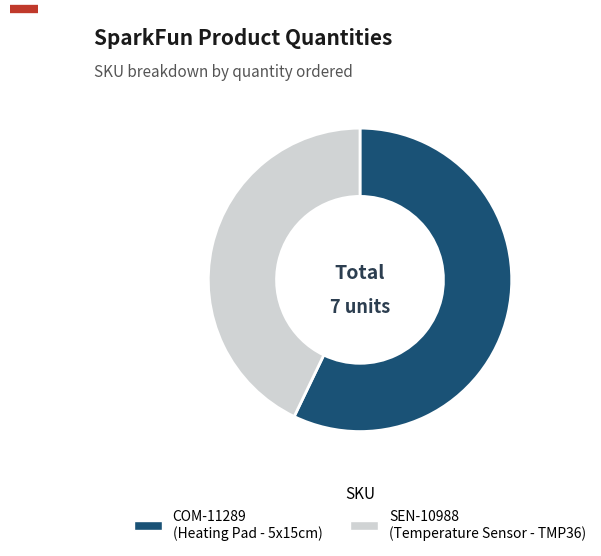

What is the ratio of the value at COM-11289 to the value at SEN-10988?

1.3